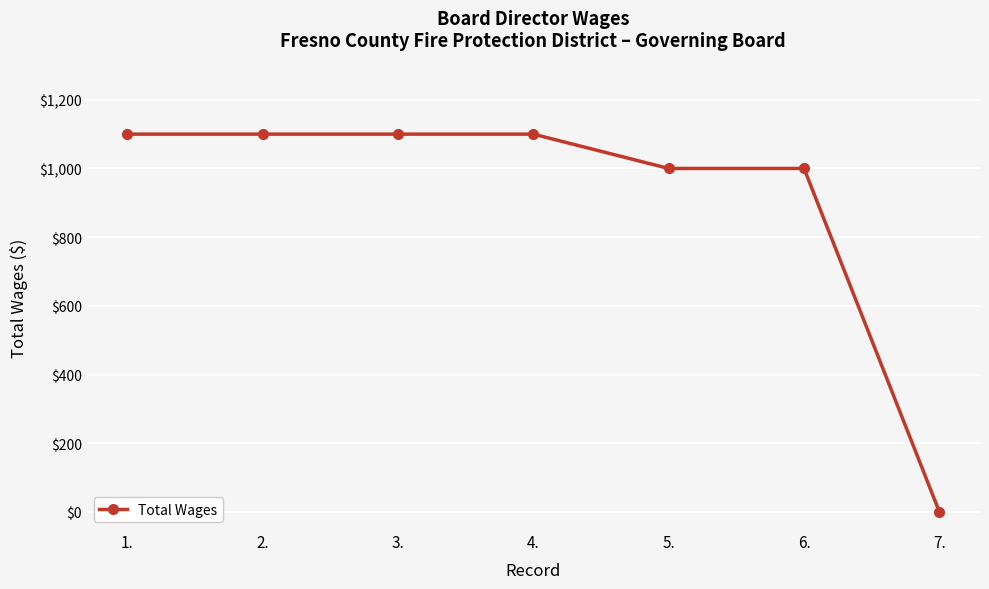

What position from the left is 5.?

5